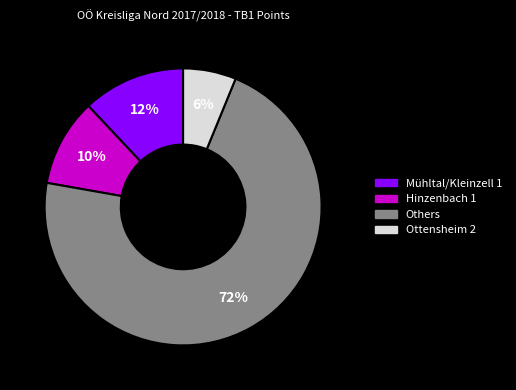

Does any single category account for the majority?

Yes